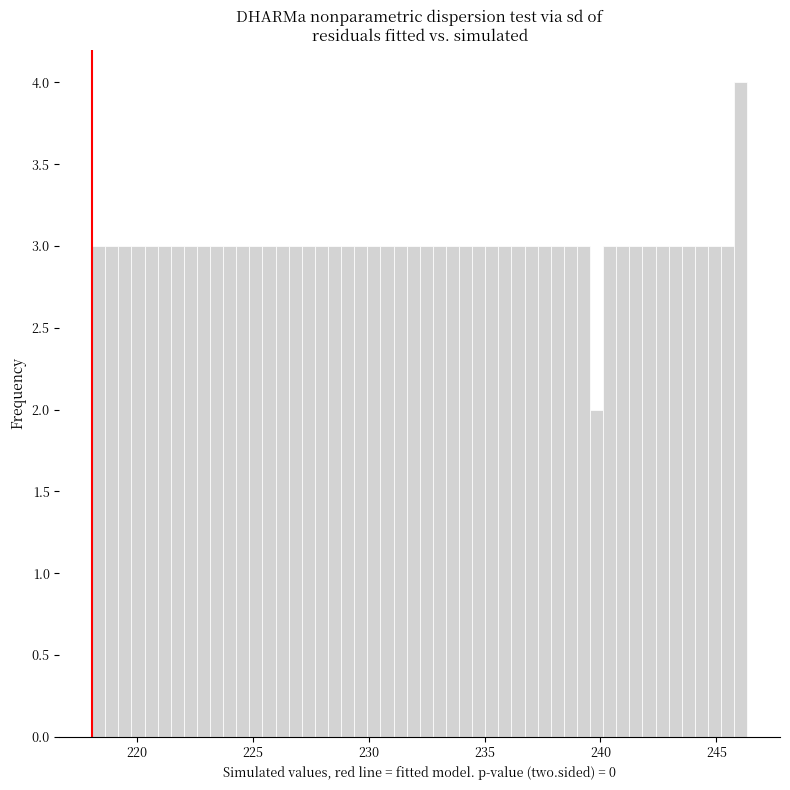

Around what value on the x-axis is the tallest bar? Give the approximate position of its centre, as read against the axis.

246.0